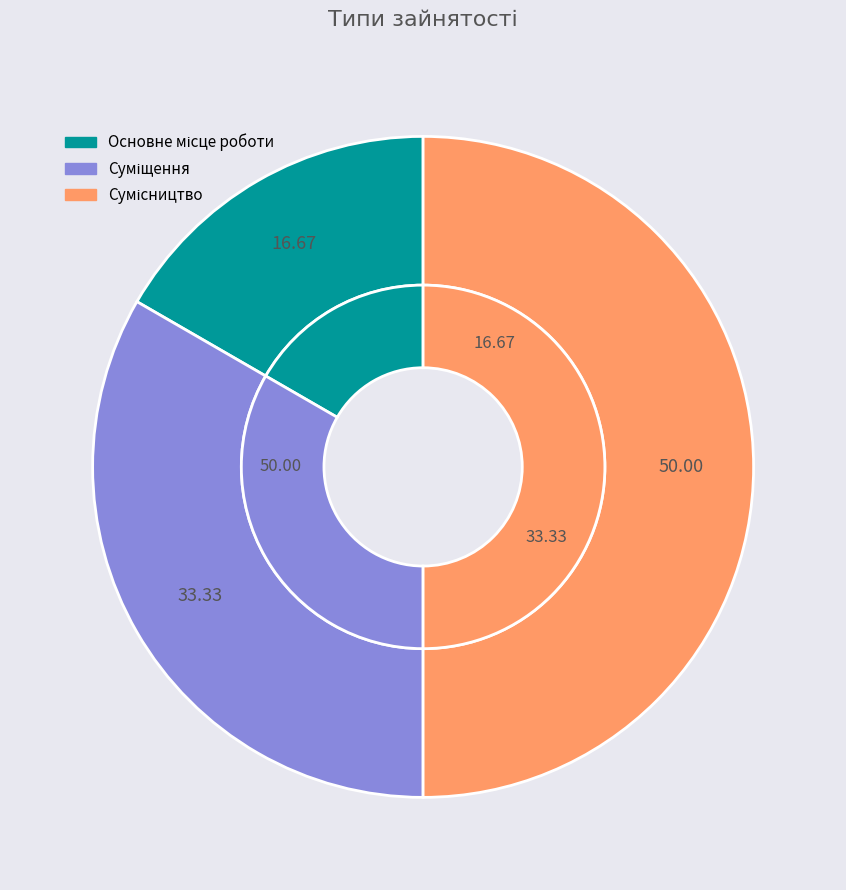

Rank the categories by value from lowest to highest.

Основне місце роботи, Суміщення, Сумісництво